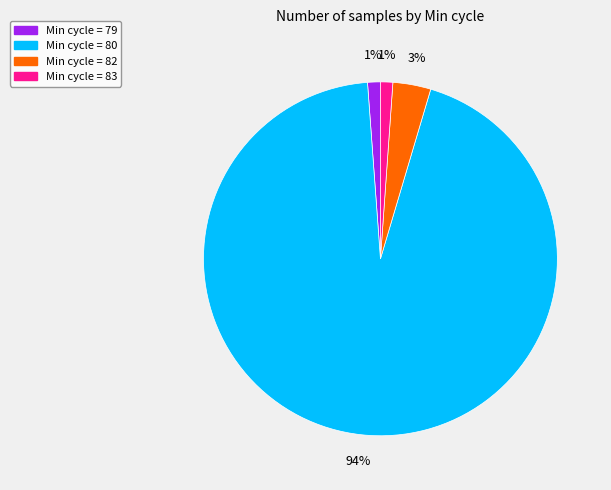

Is there any slice that represents more than half of the pie?

Yes